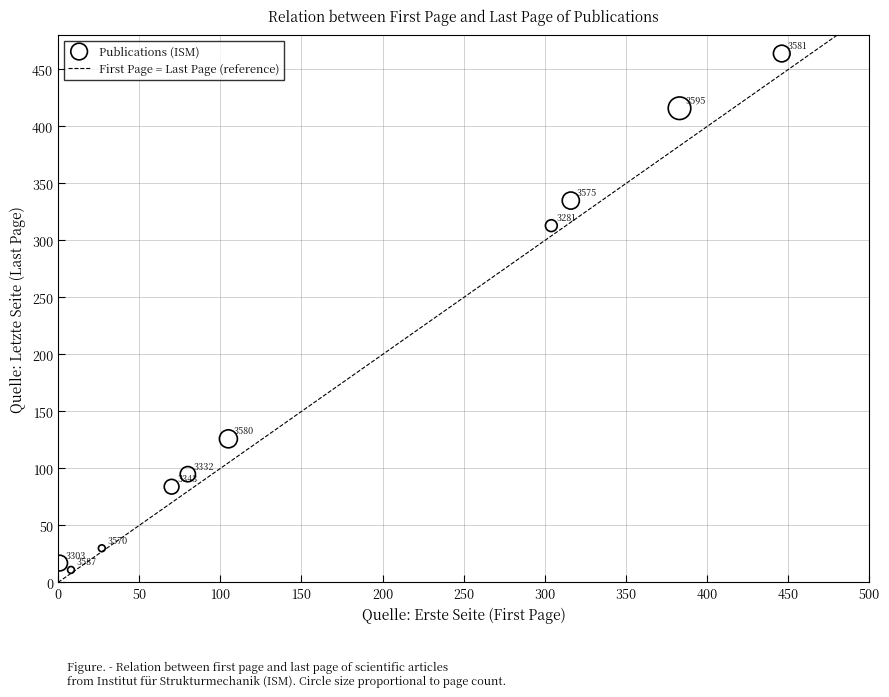

What is the average X value?

174